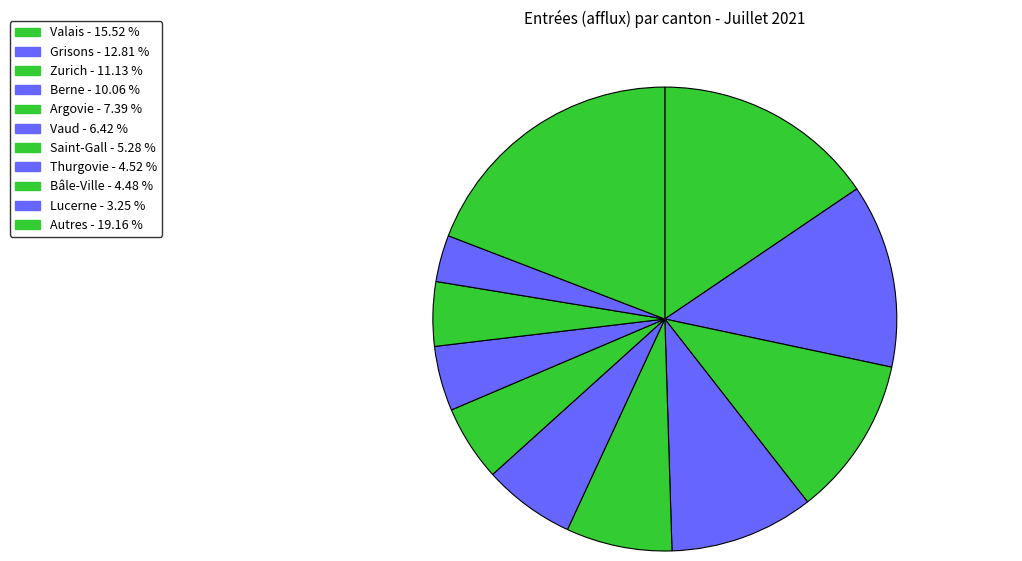

How many slices are in this pie chart?

11